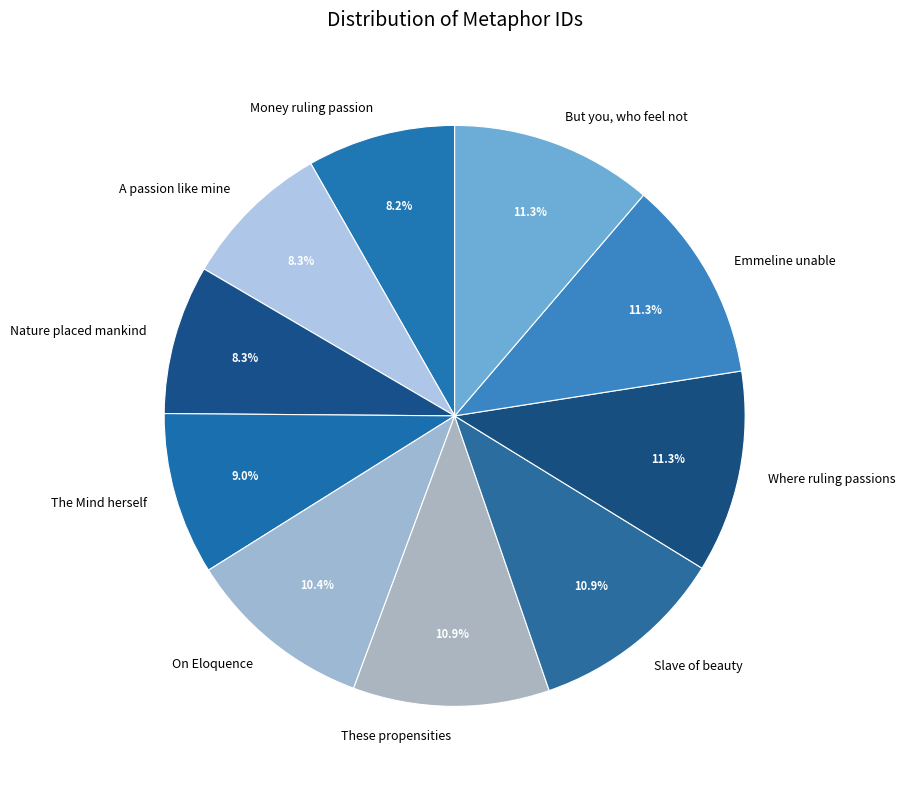

Does any single category account for the majority?

No